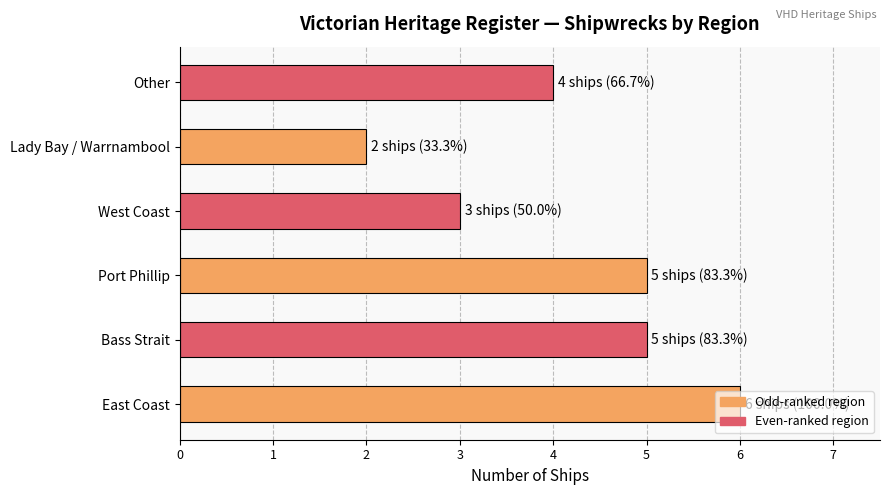

Which label corresponds to the largest value in the chart?

East Coast